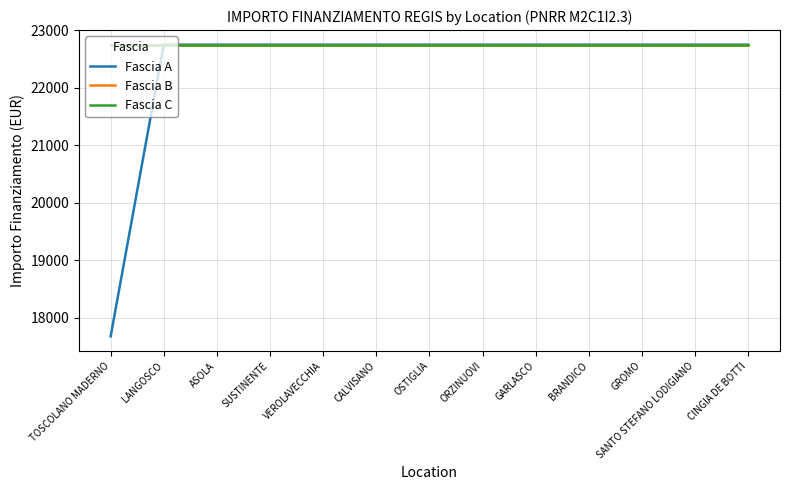

Does the chart have visible grid lines?

Yes